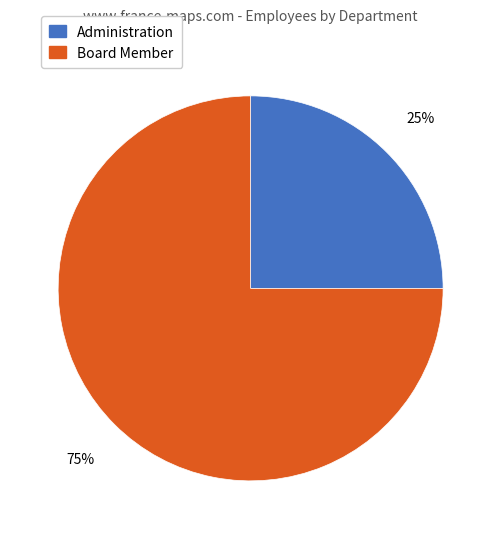

To the nearest percent, what percentage of the pie is Administration?

25%